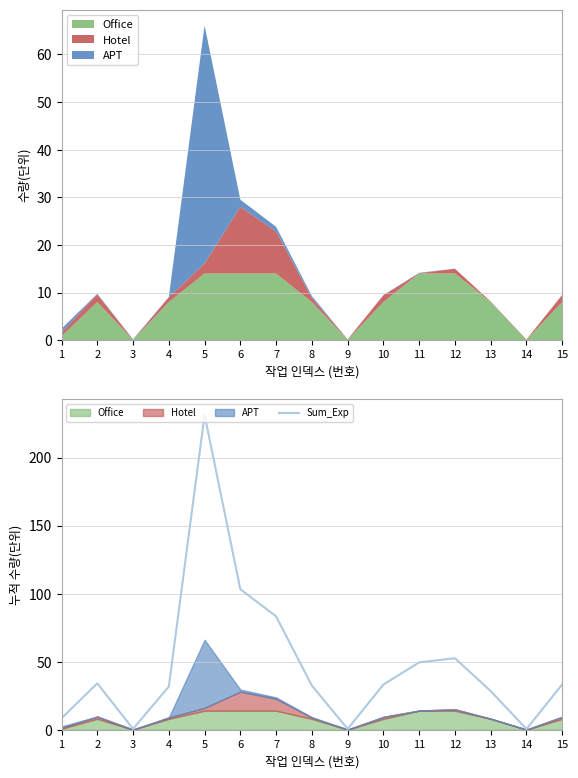

Where does the data first go above 33?

2